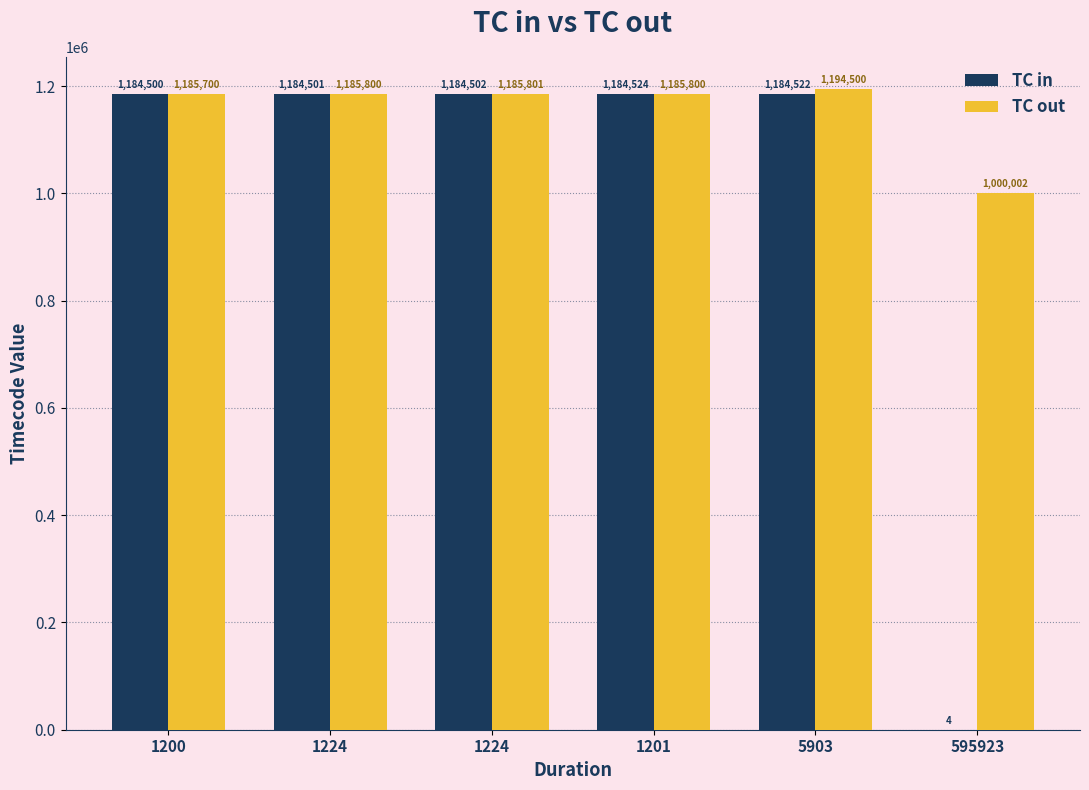

How many categories are shown in the chart?

6